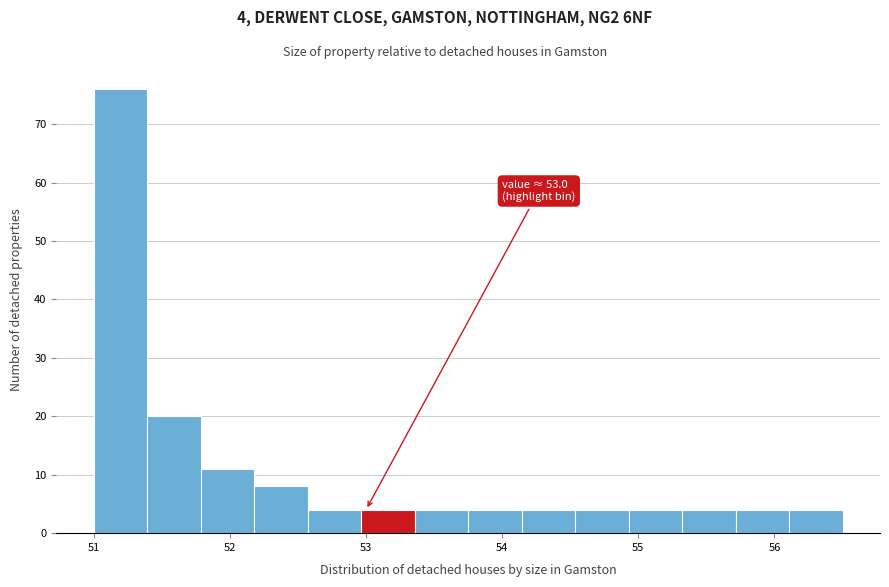

Around what value on the x-axis is the tallest bar? Give the approximate position of its centre, as read against the axis.

51.2